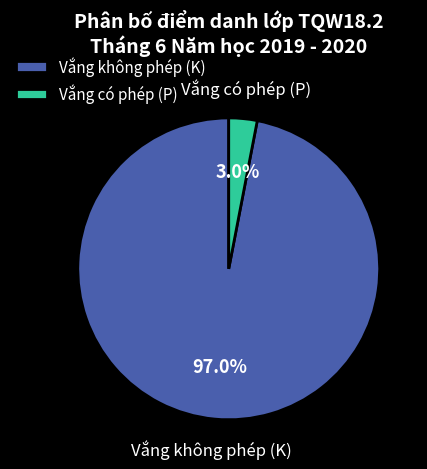

Between Vắng có phép (P) and Vắng không phép (K), which is larger?

Vắng không phép (K)